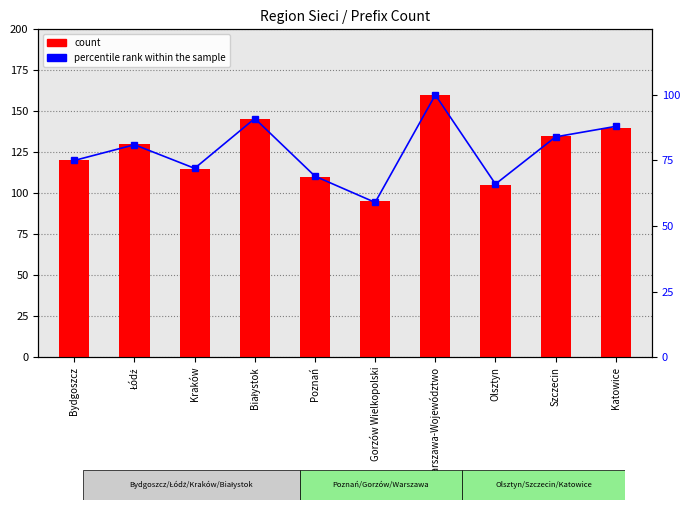

What is the smallest value displayed?

59